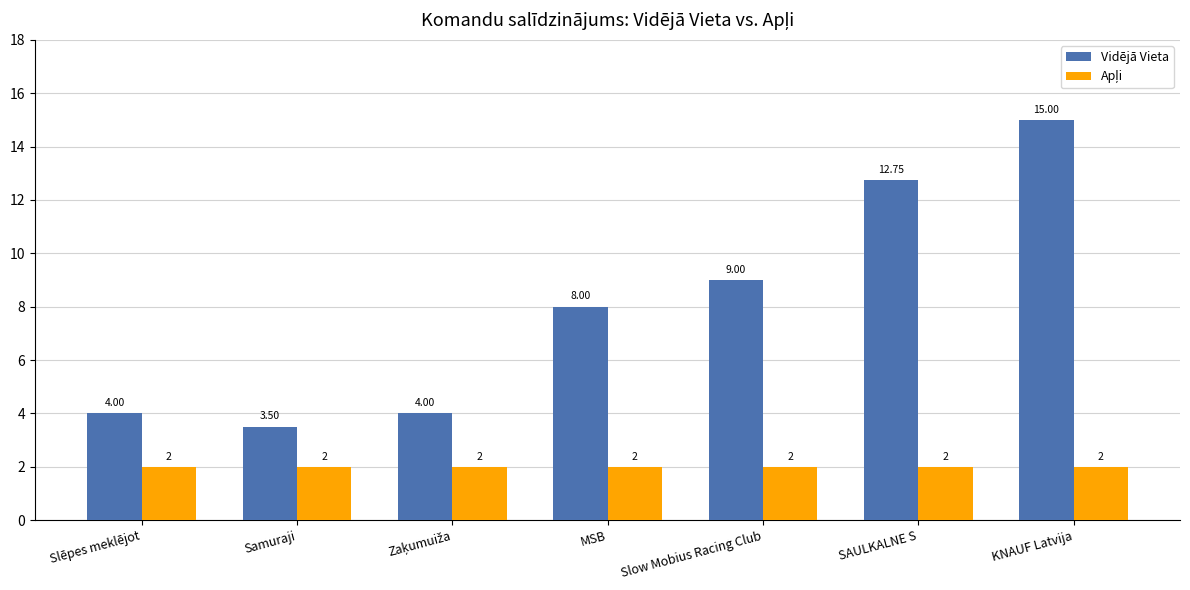

How many values in the Vidējā Vieta series are below 8?

3